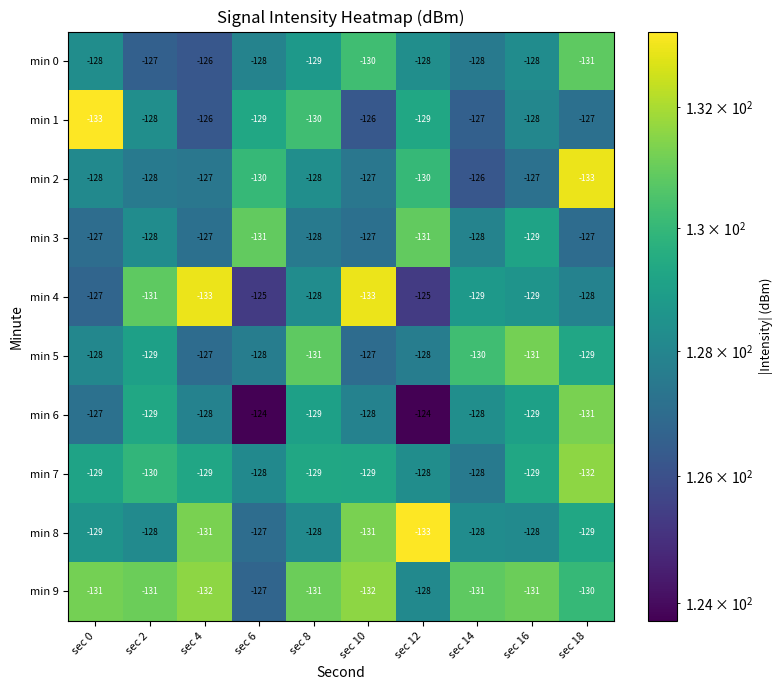

Between sec 2 and sec 8, which series saw the biggest shift?

min 4